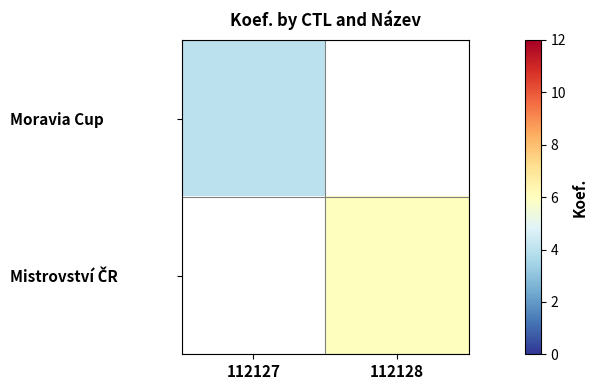

Is the value of Mistrovství ČR at 112128 greater than the value of Moravia Cup at 112127?

Yes